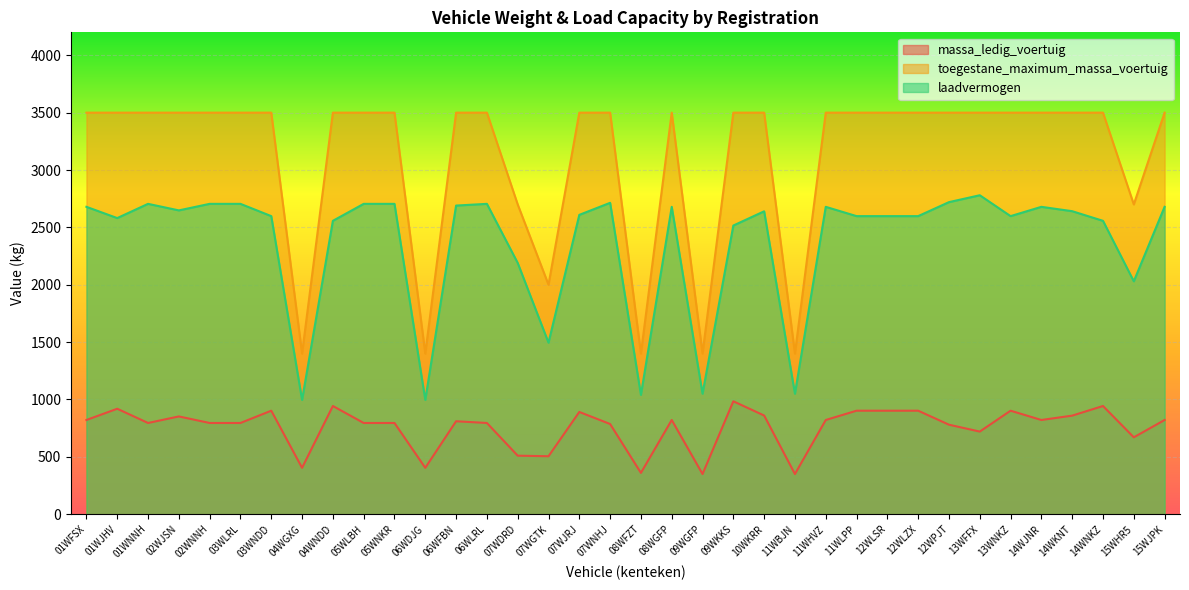

What is the difference between the second highest and minimum values in the laadvermogen series?

1724